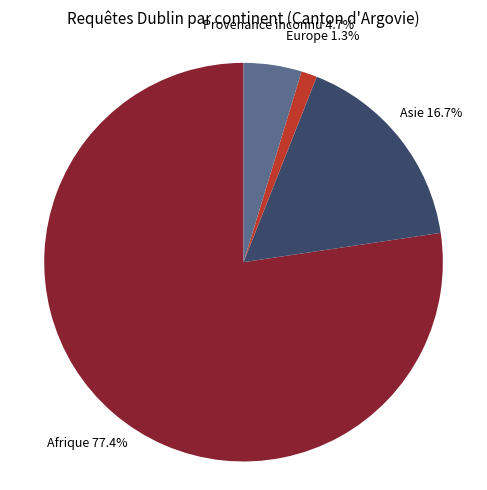

To the nearest percent, what percentage of the pie is Afrique?

77%